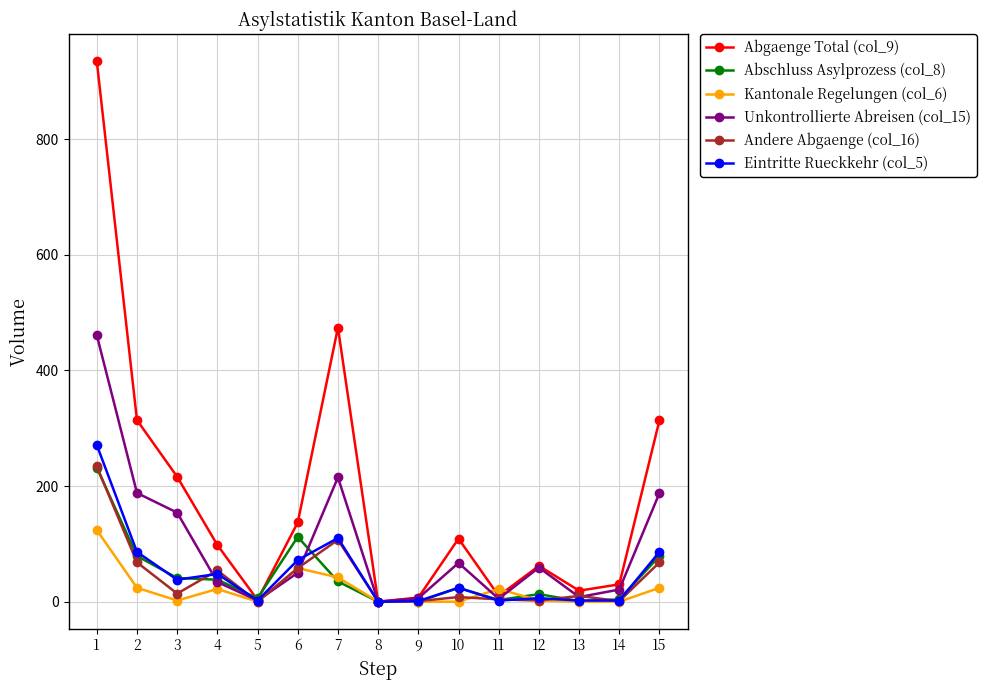

True or false: Abgaenge Total (col_9) has more than 2 points higher than both neighbors.

True